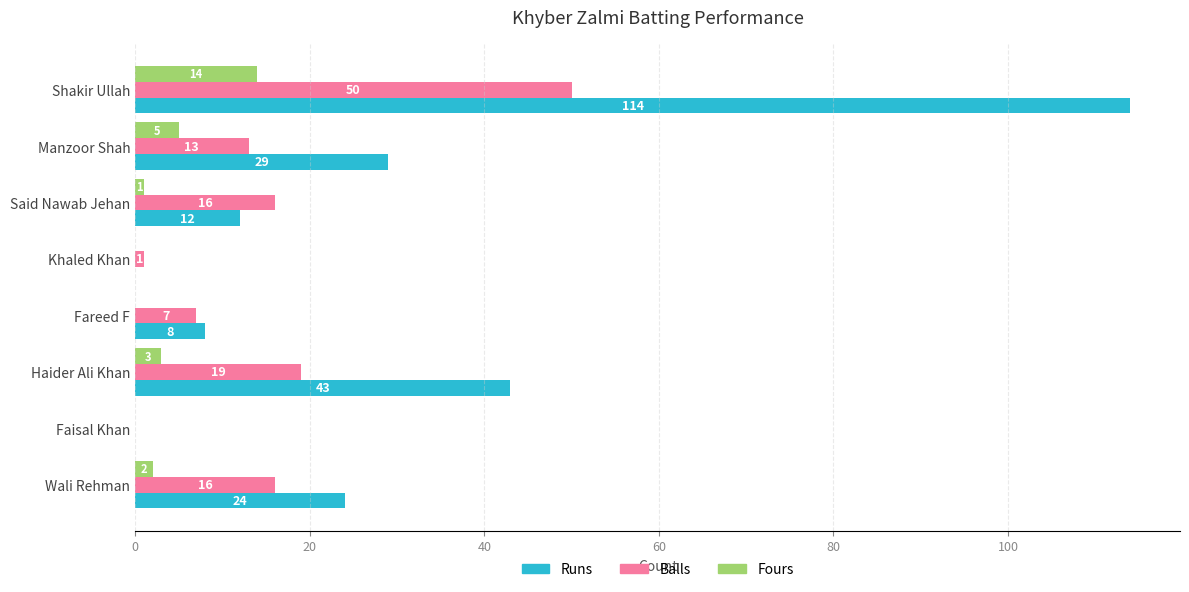

What is the sum of all Fours values?

25